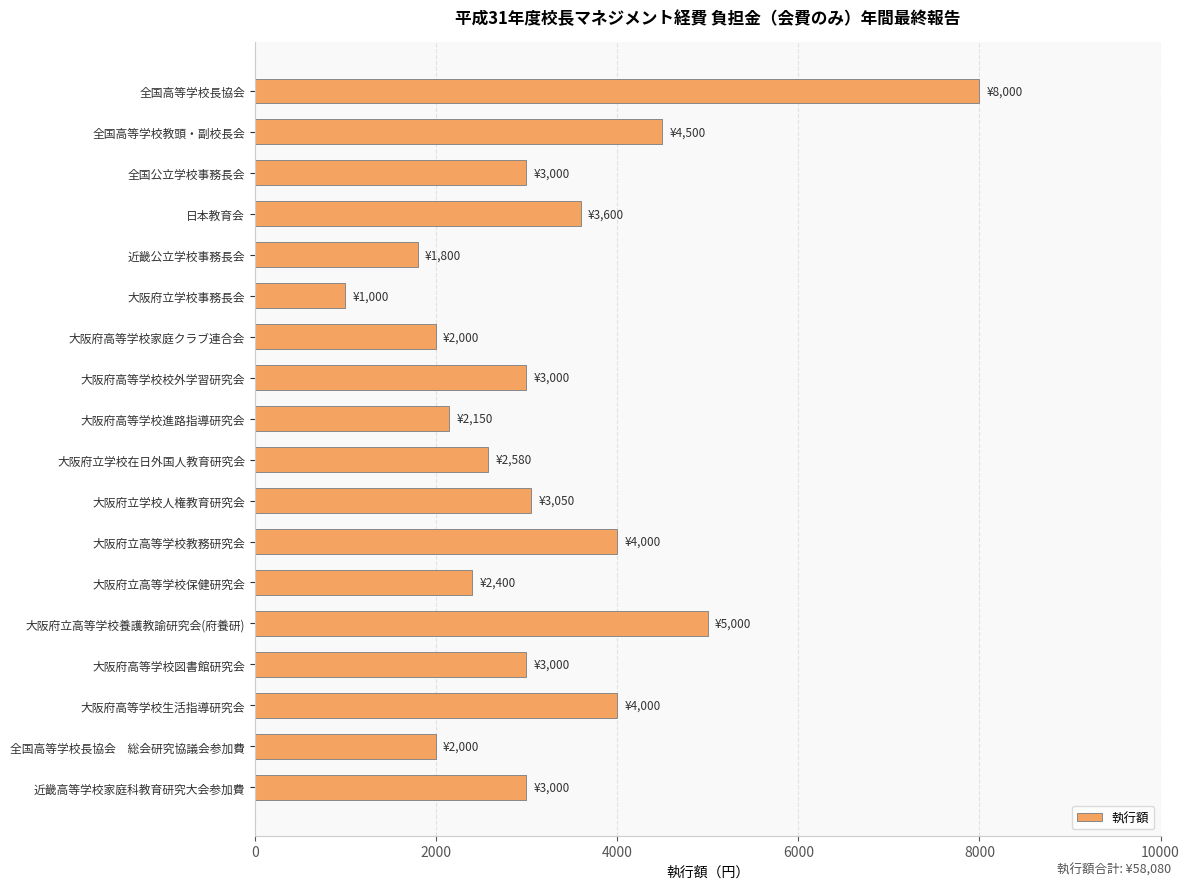

What is the value of the 11th bar from the top?

3050